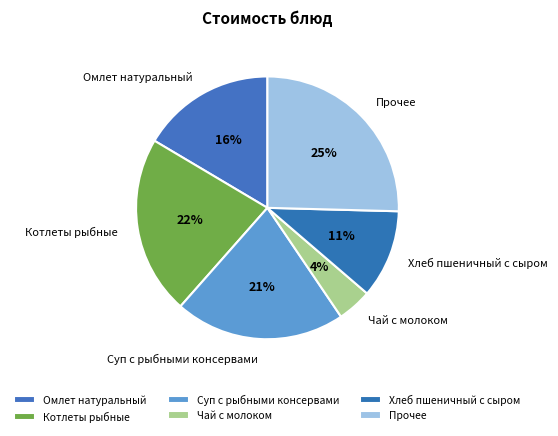

Count the number of slices in the pie.

6